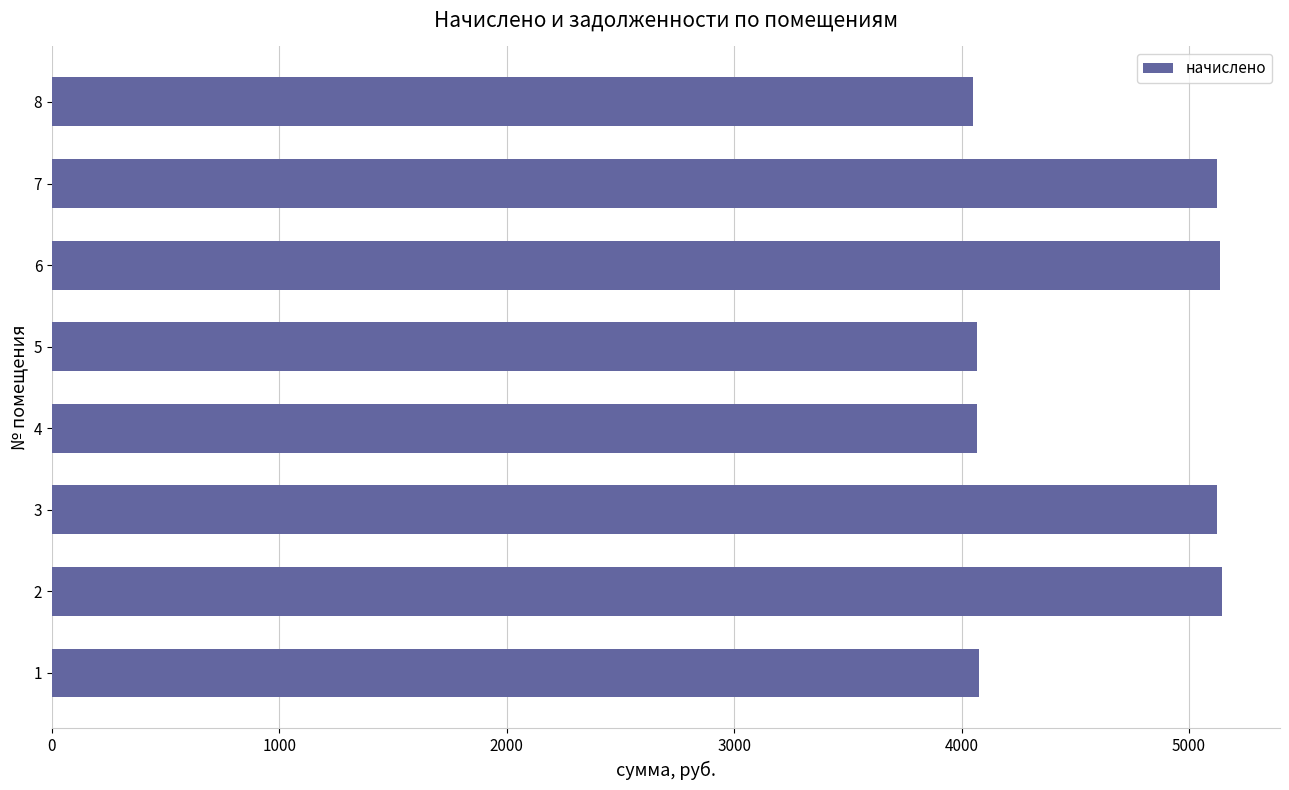

What is the smallest value displayed?

4050.6